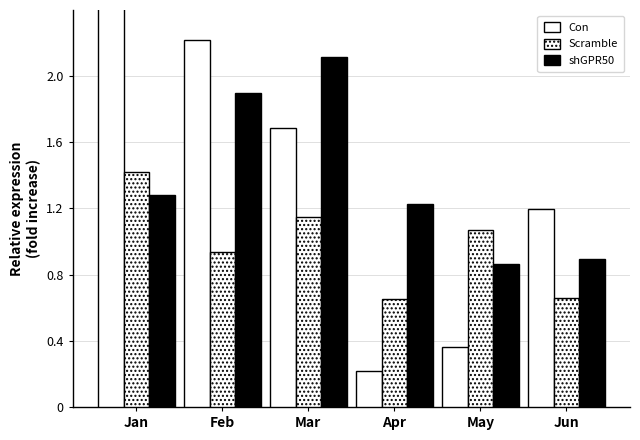

At how many categories does at least one series exceed 0?

6